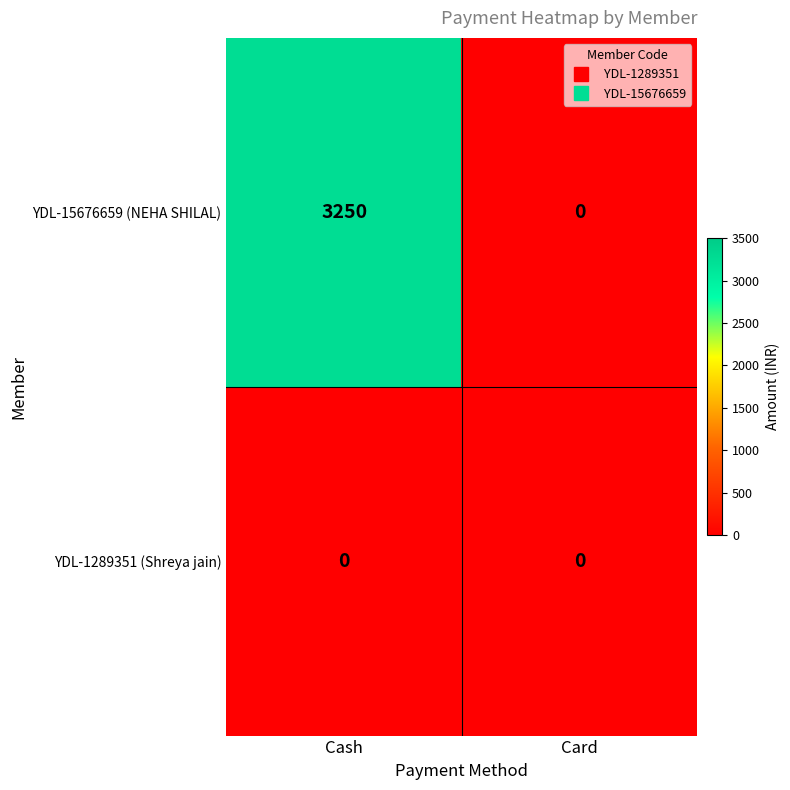

At which category is the sum across all series the highest?

Cash